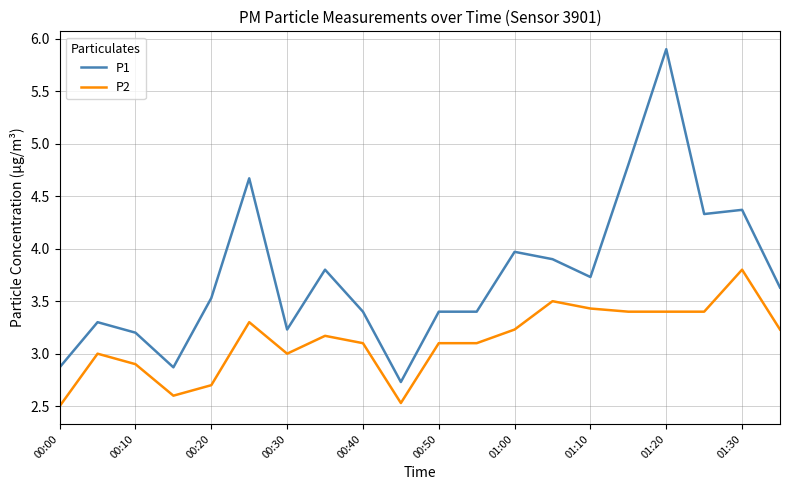

True or false: P1 and P2 cross at least once.

False